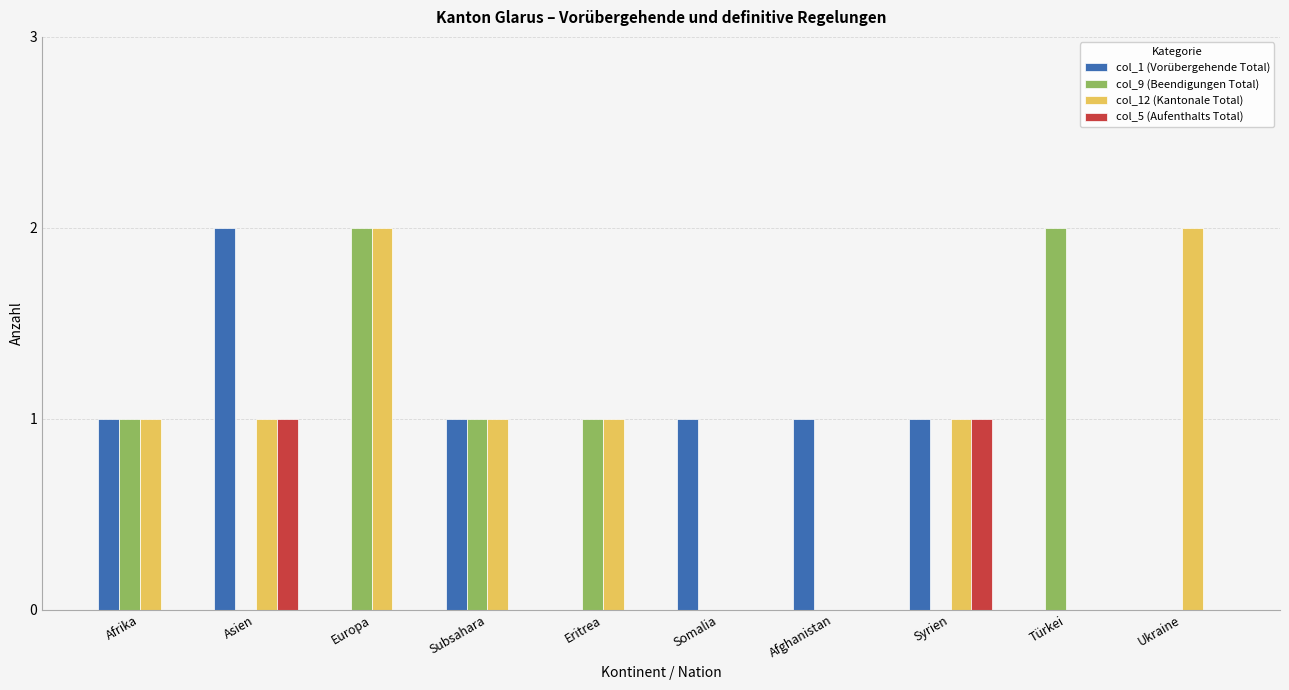

The value of col_1 (Vorübergehende Total) at Subsahara is 1. True or false?

True